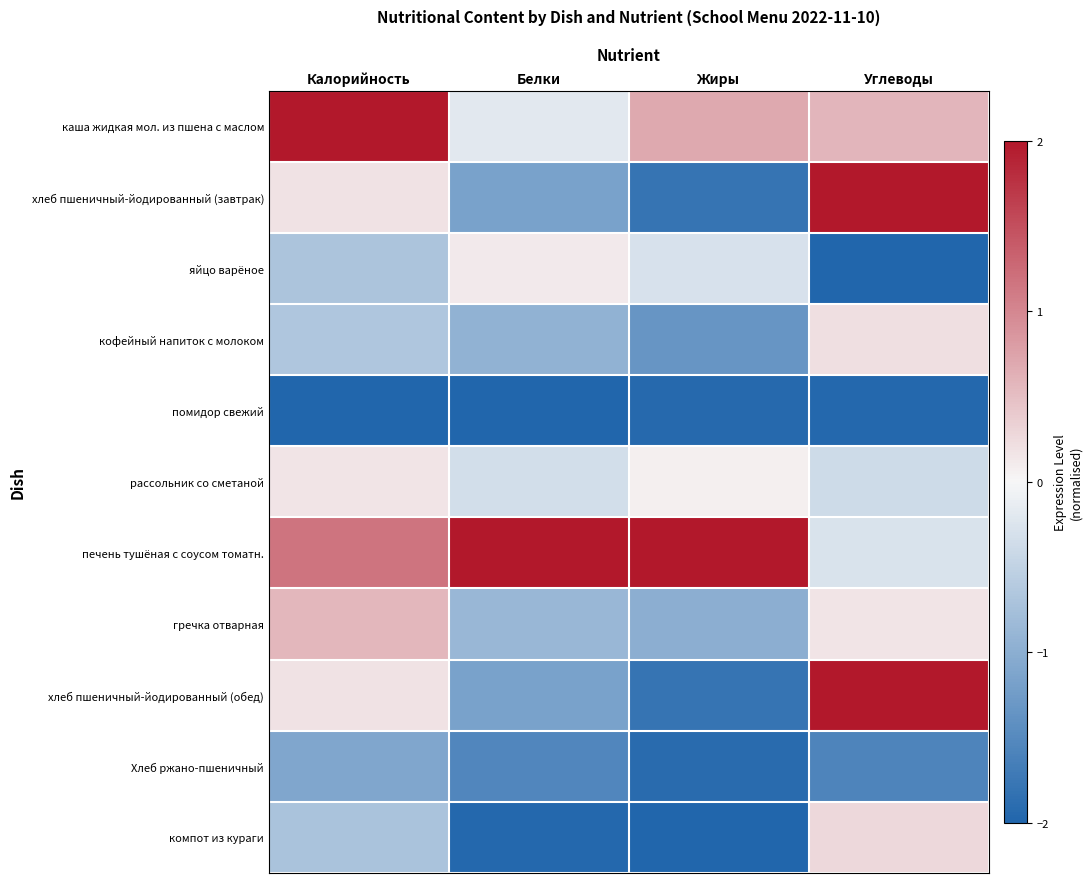

Reading left to right, list all the values displayed in this chart.

каша жидкая мол. из пшена с маслом: Калорийность=2.0	Белки=-0.2	Жиры=0.7	Углеводы=0.6
хлеб пшеничный-йодированный (завтрак): Калорийность=0.2	Белки=-1.2	Жиры=-1.8	Углеводы=2.0
яйцо варёное: Калорийность=-0.7	Белки=0.1	Жиры=-0.3	Углеводы=-2.0
кофейный напиток с молоком: Калорийность=-0.7	Белки=-0.9	Жиры=-1.3	Углеводы=0.2
помидор свежий: Калорийность=-2.0	Белки=-2.0	Жиры=-2.0	Углеводы=-2.0
рассольник со сметаной: Калорийность=0.2	Белки=-0.3	Жиры=0.1	Углеводы=-0.4
печень тушёная с соусом томатн.: Калорийность=1.2	Белки=2.0	Жиры=2.0	Углеводы=-0.3
гречка отварная: Калорийность=0.6	Белки=-0.9	Жиры=-1.0	Углеводы=0.2
хлеб пшеничный-йодированный (обед): Калорийность=0.2	Белки=-1.2	Жиры=-1.8	Углеводы=2.0
Хлеб ржано-пшеничный: Калорийность=-1.1	Белки=-1.5	Жиры=-1.9	Углеводы=-1.6
компот из кураги: Калорийность=-0.7	Белки=-2.0	Жиры=-2.0	Углеводы=0.3